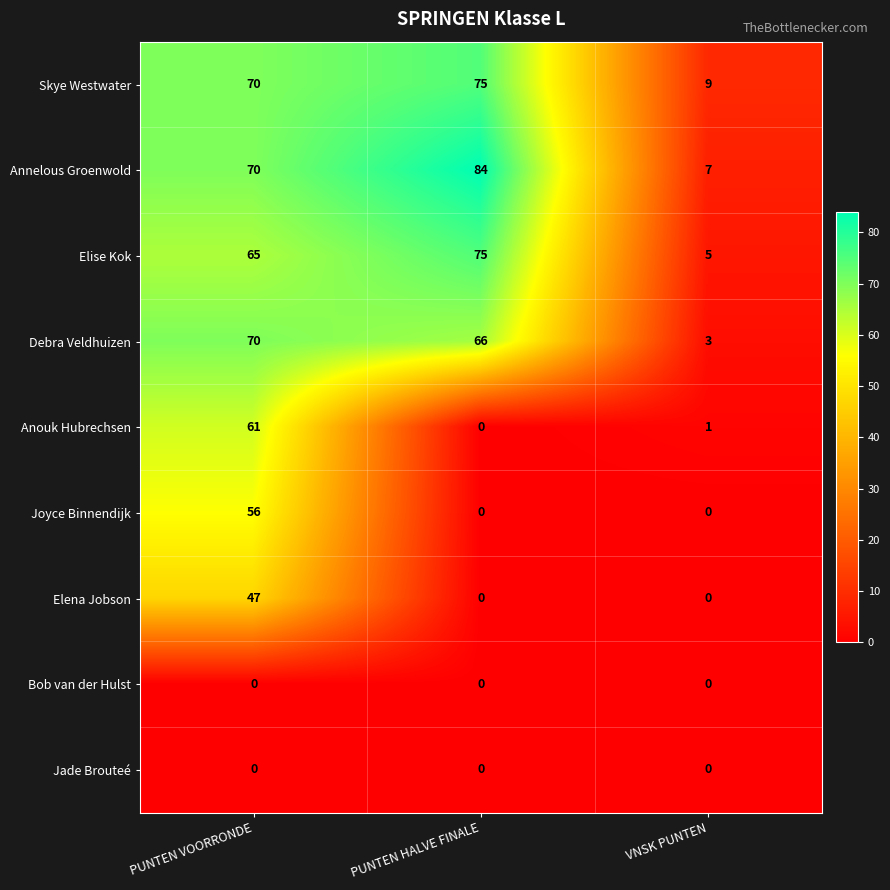

What is the approximate value of Annelous Groenwold at PUNTEN VOORRONDE, to the nearest 5?

70